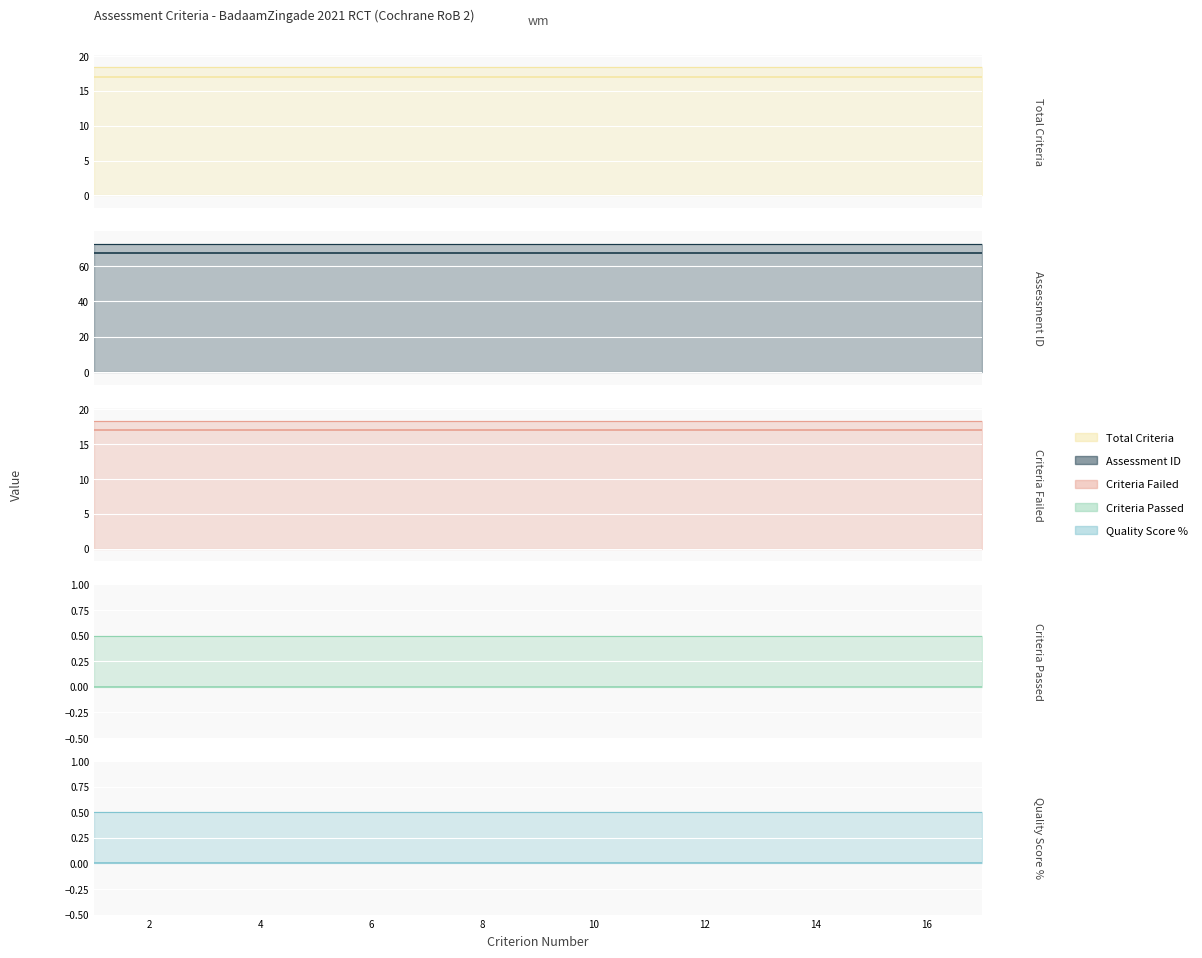

Where is Quality_Score_Percent nearest to the value 0?

1